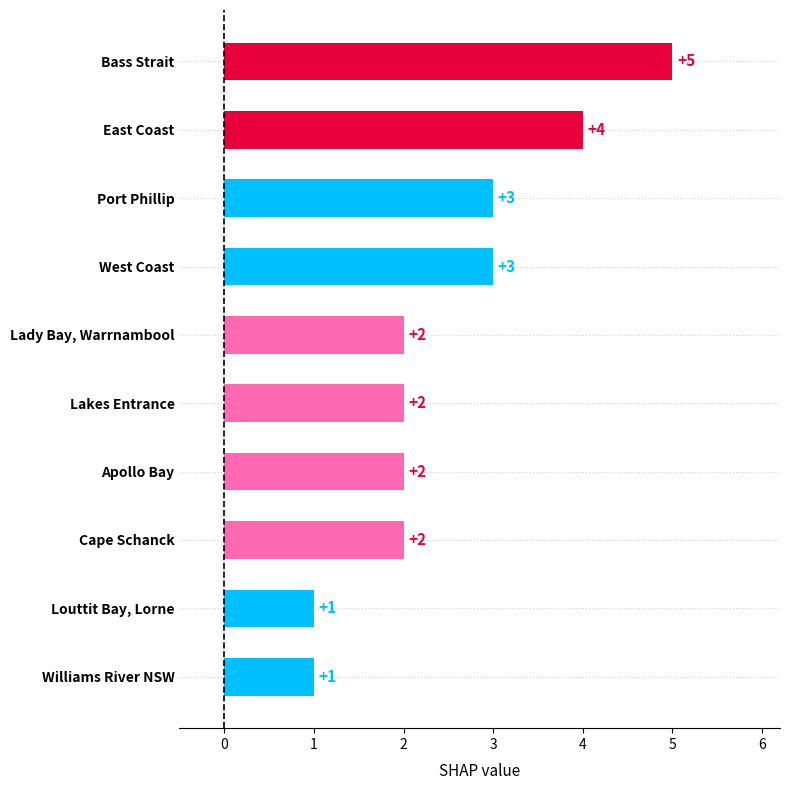

What is the change in value from East Coast to Williams River NSW?

-3